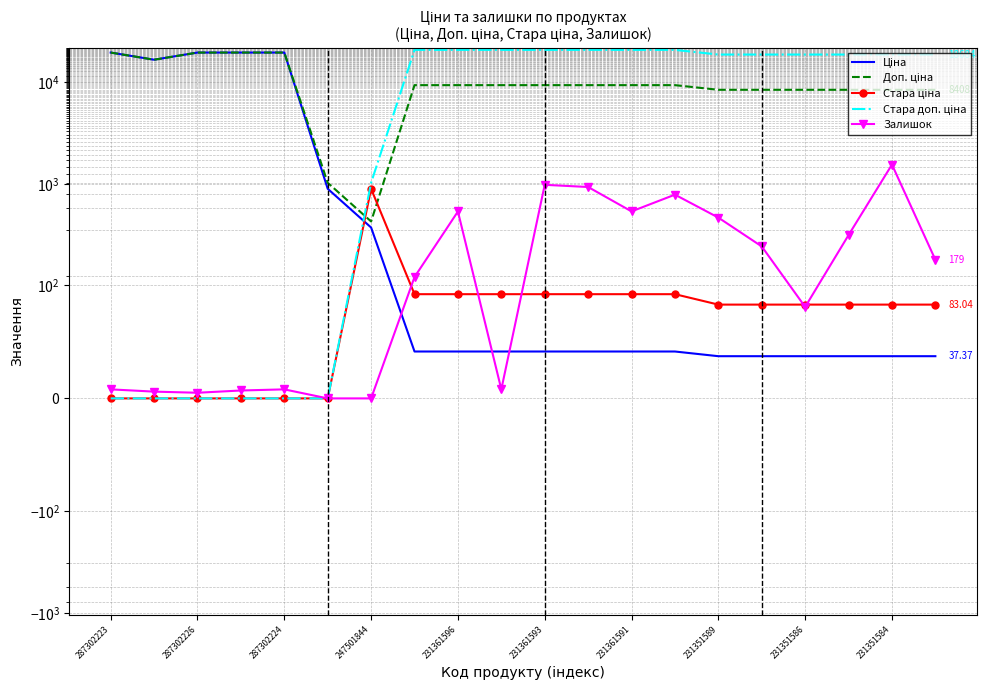

Between 247501844 and 231351586, which series saw the biggest shift?

Стара доп. ціна